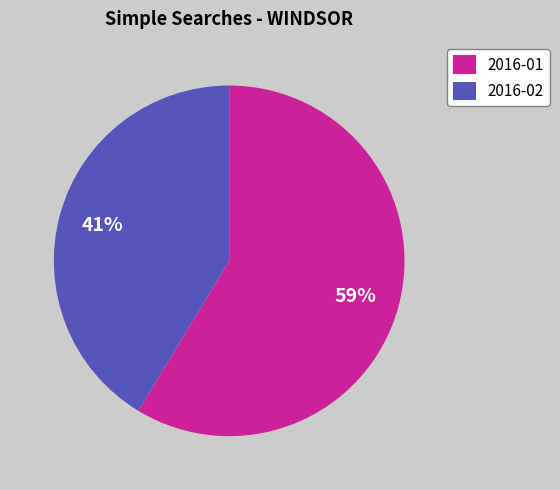

Is there a majority slice in this chart?

Yes